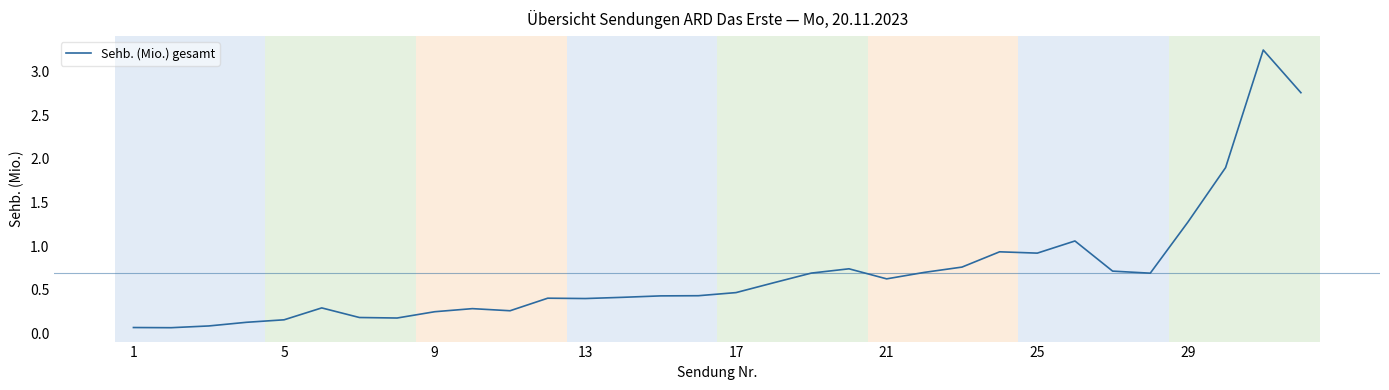

The chart shows a value of 0.5 at 17. True or false?

True